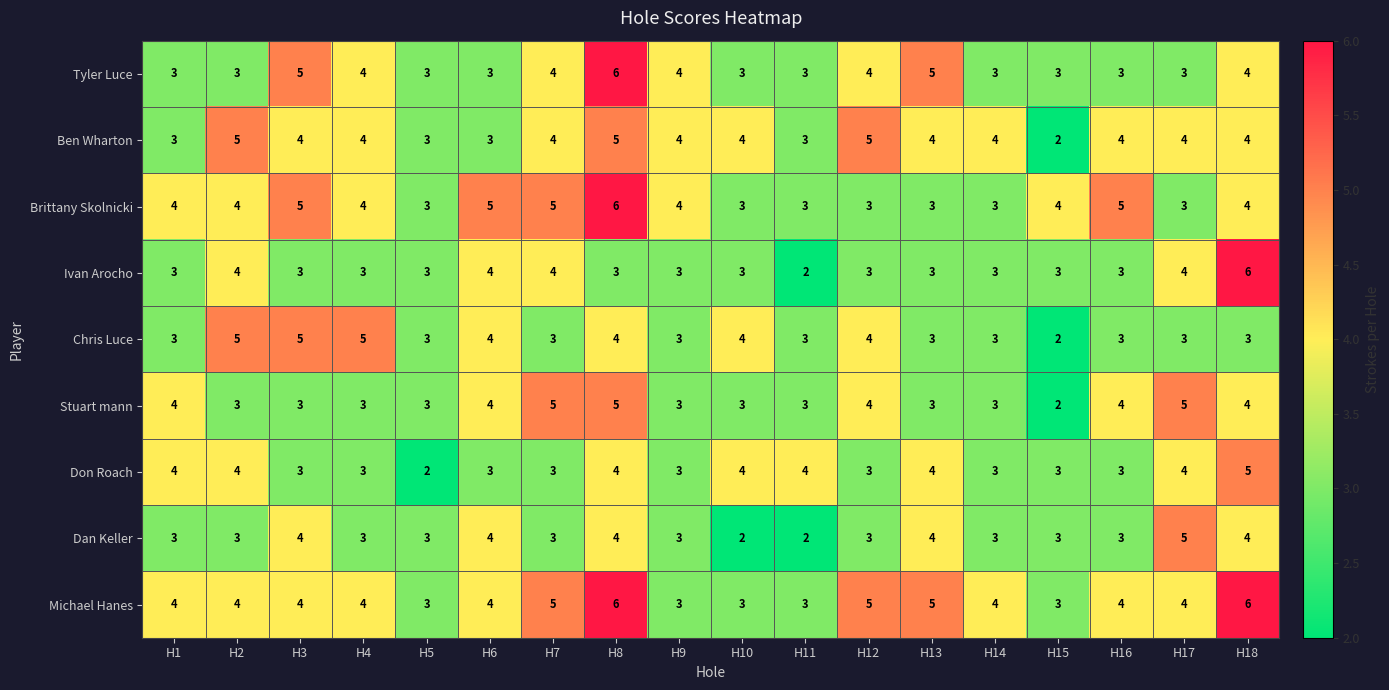

Which series has the largest total across all categories?

Michael Hanes